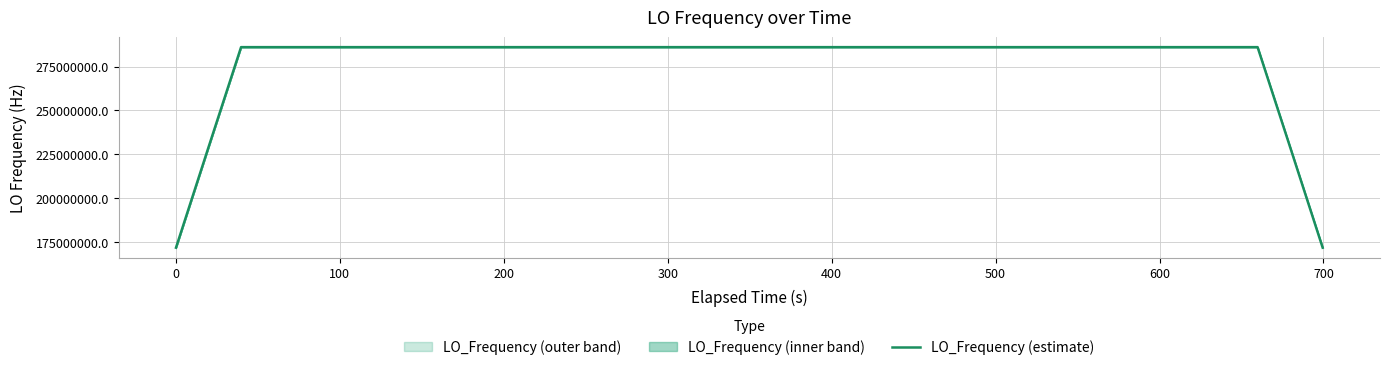

How many points are higher than both their immediate neighbors (excluding endpoints)?

8